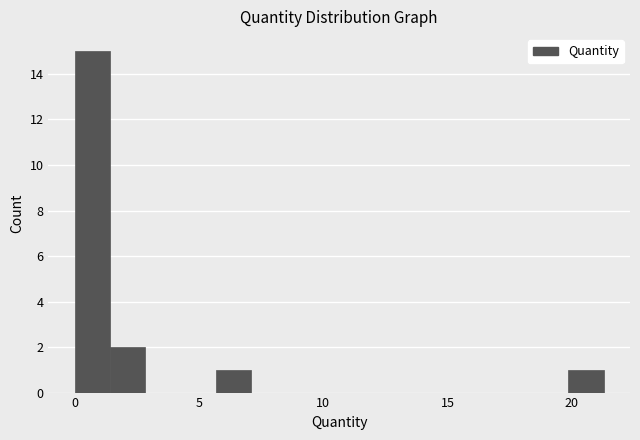

Read against the x-axis, roughly where is the centre of the tallest bar?

0.5